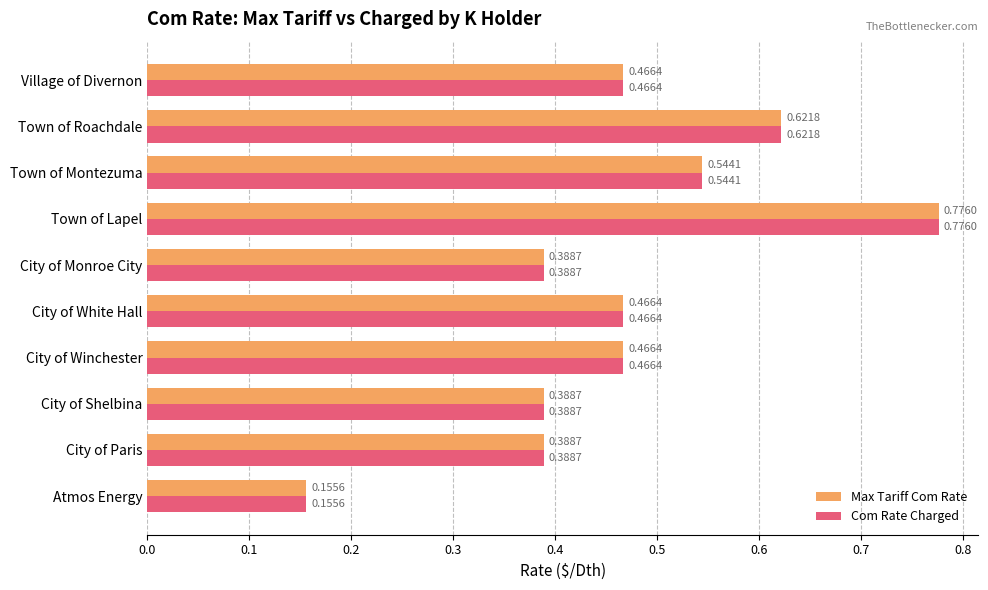

What are all the series names shown in the legend?

Max Tariff Com Rate, Com Rate Charged